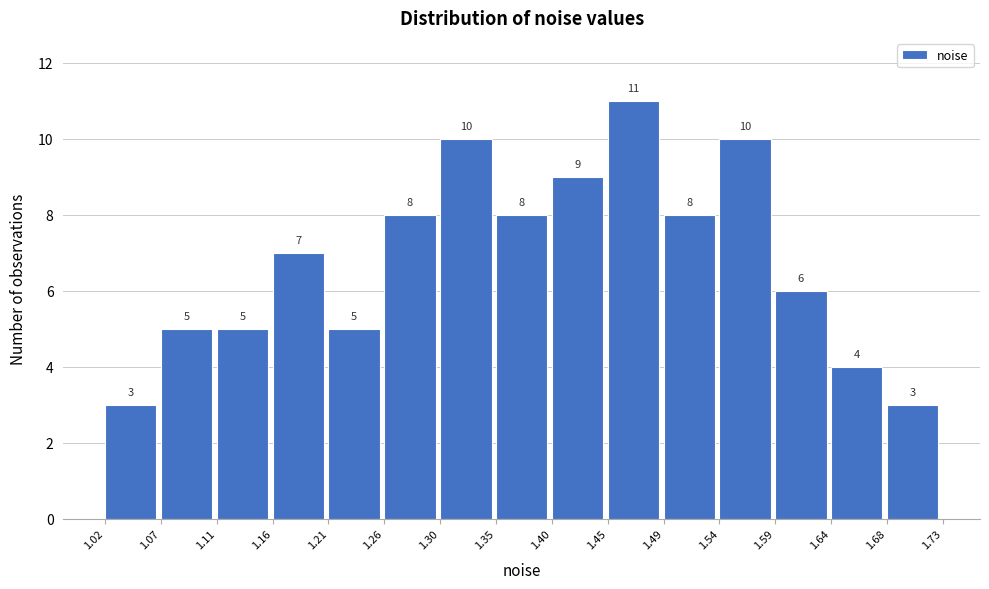

How tall is the bar that spans 1.21 to 1.26 on the x-axis?

5